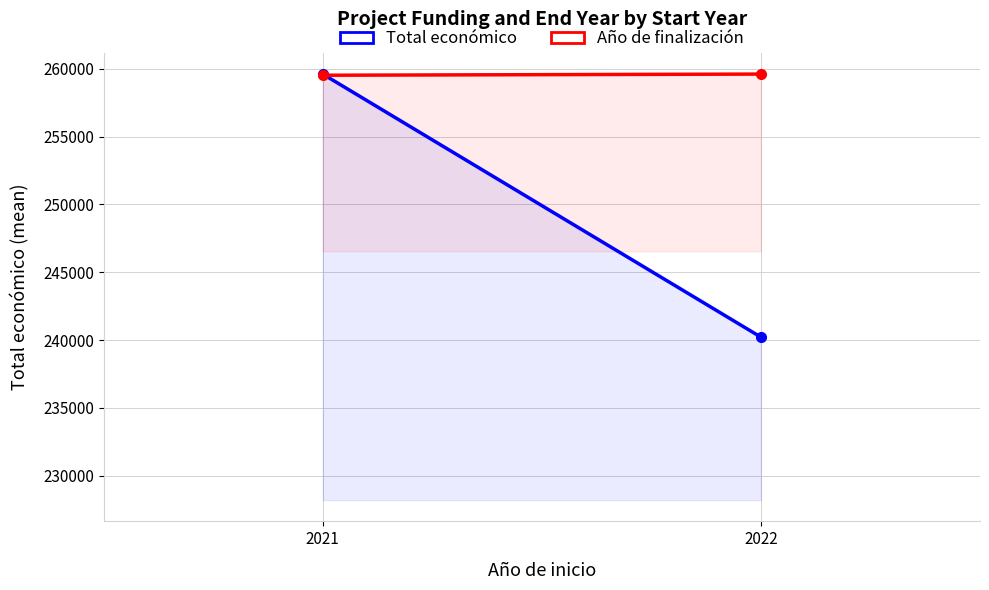

At which label is Ano de finalizacion (scaled) closest to 259566?

2021